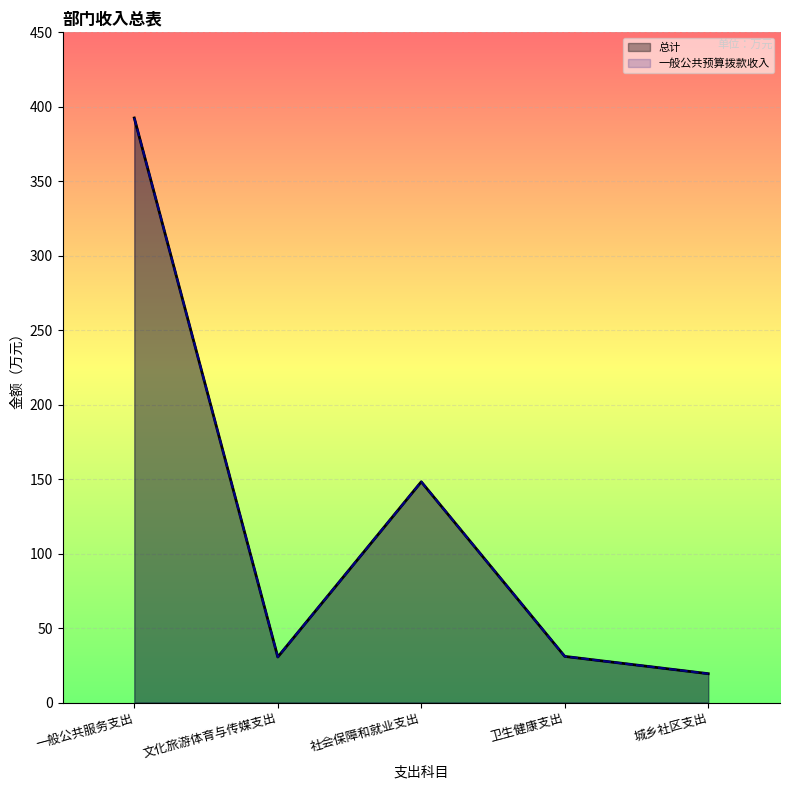

What is the approximate value of 一般公共预算拨款收入 at 卫生健康支出?

31.0